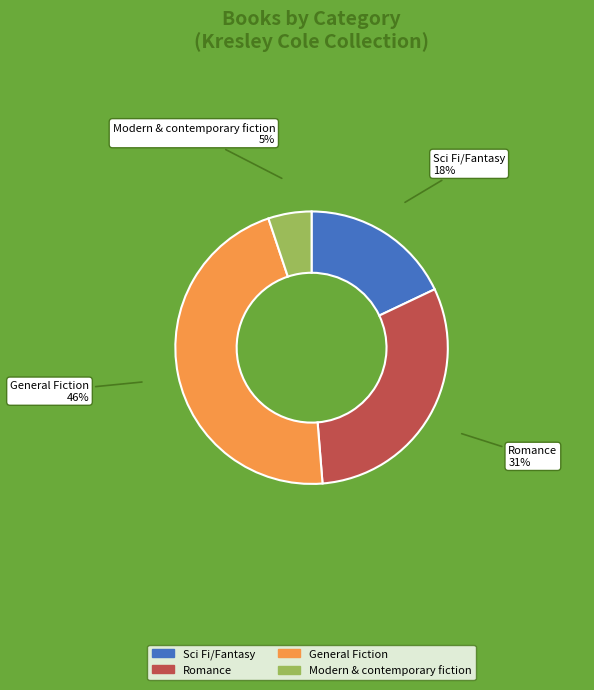

To the nearest percent, what is the average slice percentage?

25%